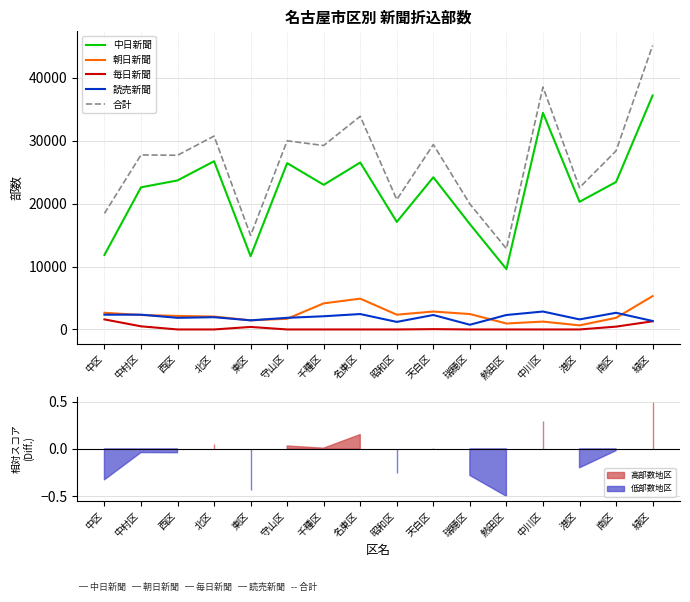

True or false: 毎日新聞 and 中日新聞 intersect in this chart.

False